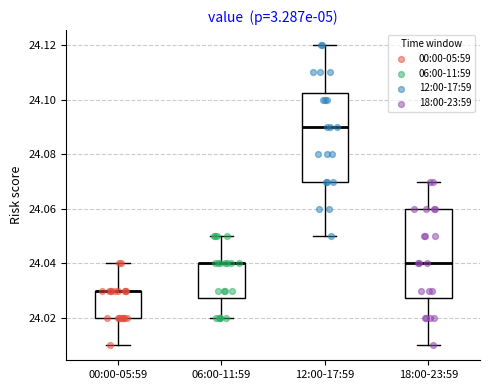

Where is the upper edge of the box for 06:00-11:59 on the y-axis? The values are not printed on the chart, so give them approximately, as read against the axis.

24.040